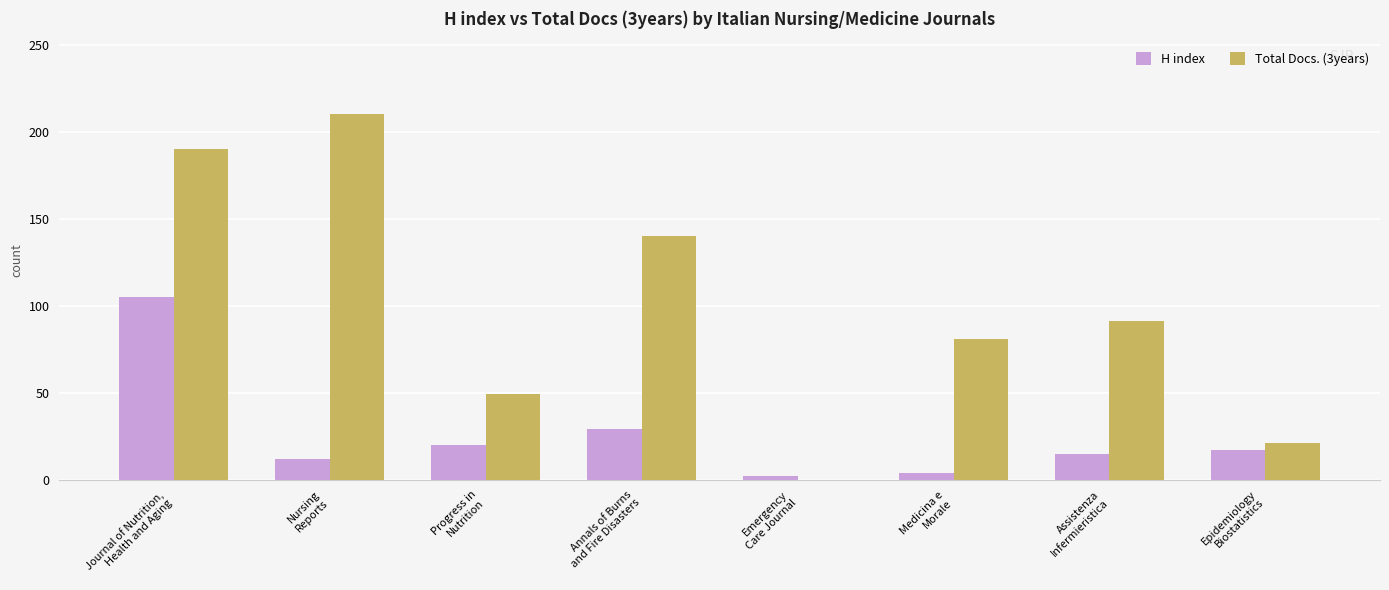

What is the greatest value displayed?

210